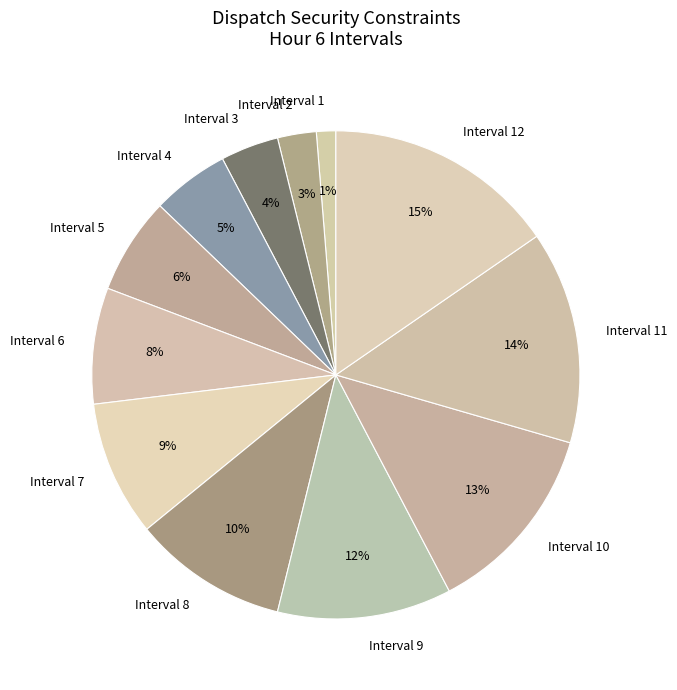

Rank the categories by value from lowest to highest.

Interval 1, Interval 2, Interval 3, Interval 4, Interval 5, Interval 6, Interval 7, Interval 8, Interval 9, Interval 10, Interval 11, Interval 12